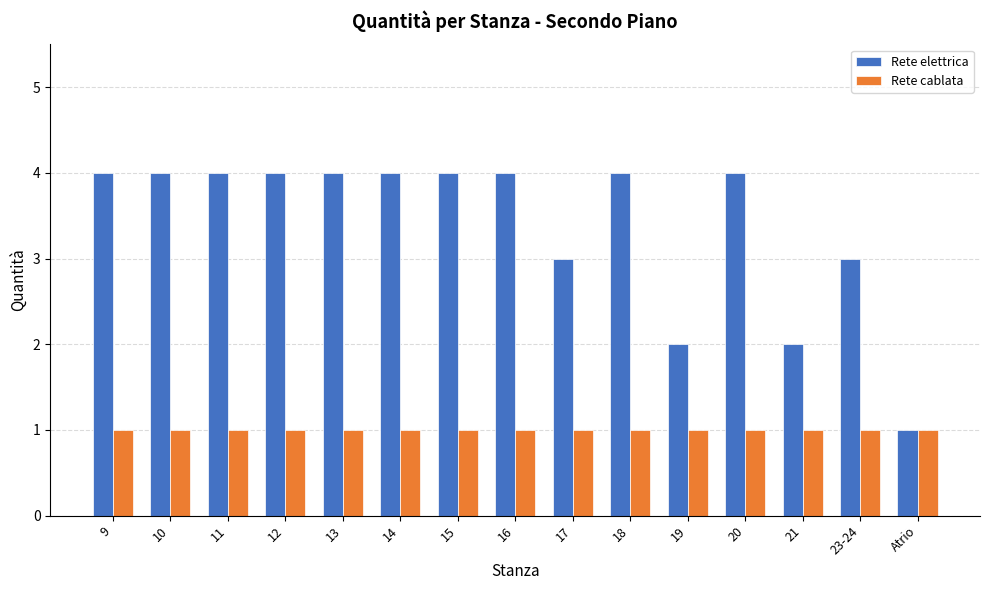

Which series has the largest range (max minus min)?

Rete elettrica